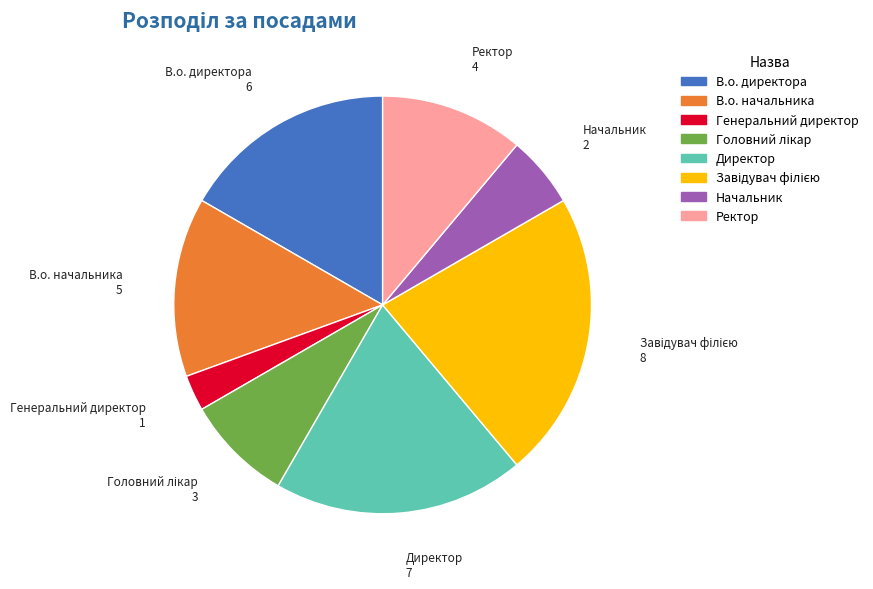

Does В.о. директора represent more than half of the total?

No